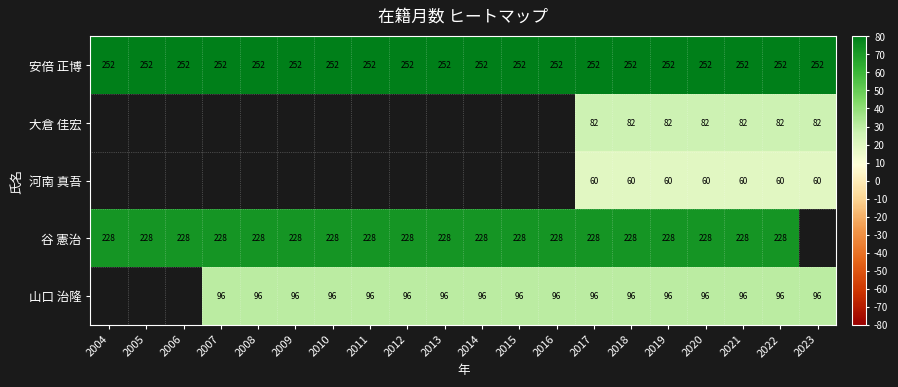

The 谷 憲治 series shows 39.1 at 2020. True or false?

False